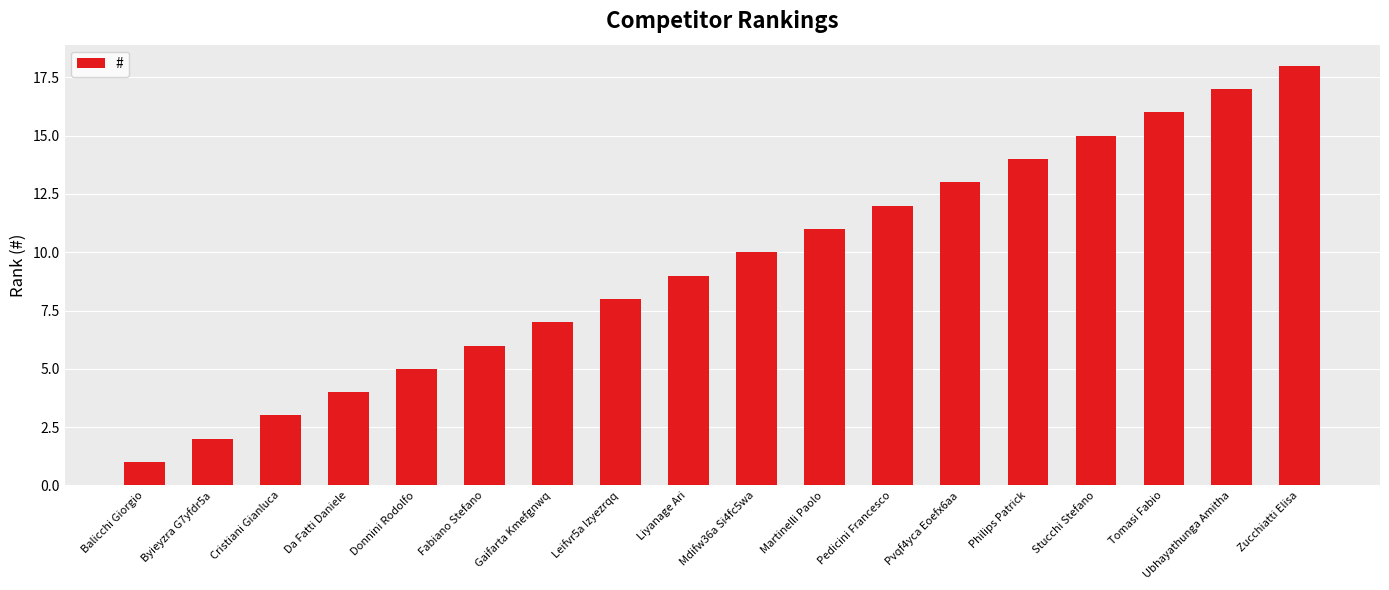

Reading left to right, what are all the values shown in this chart?

1	2	3	4	5	6	7	8	9	10	11	12	13	14	15	16	17	18